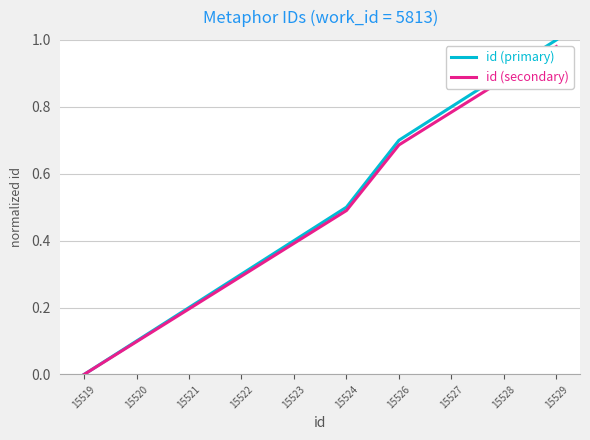

At how many categories does at least one series exceed 0?

9